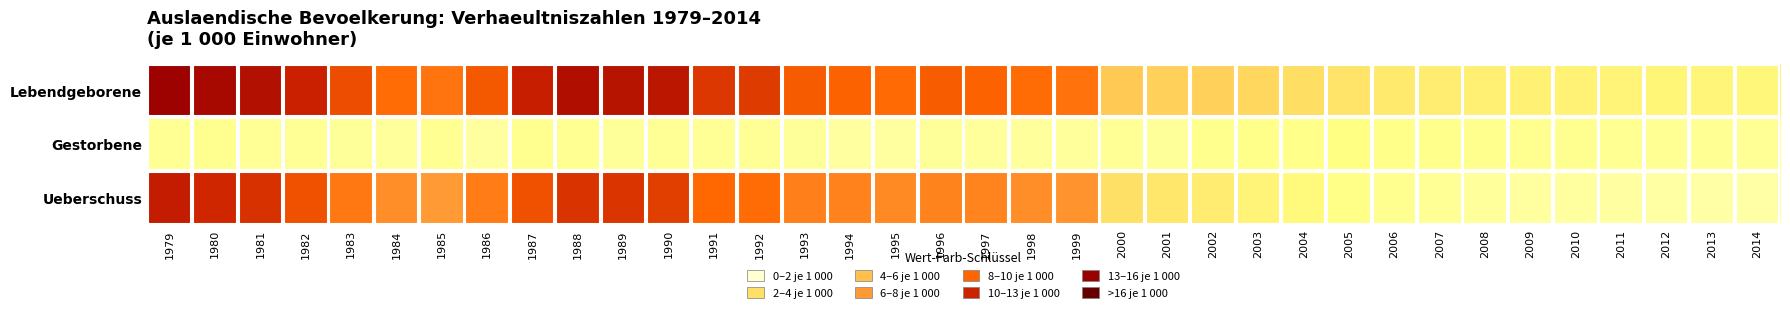

At which category is the sum across all series the highest?

1979